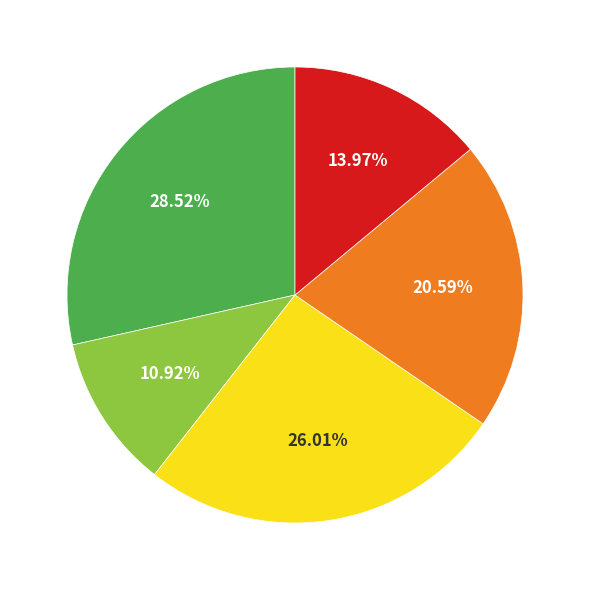

Is there any slice that represents more than half of the pie?

No